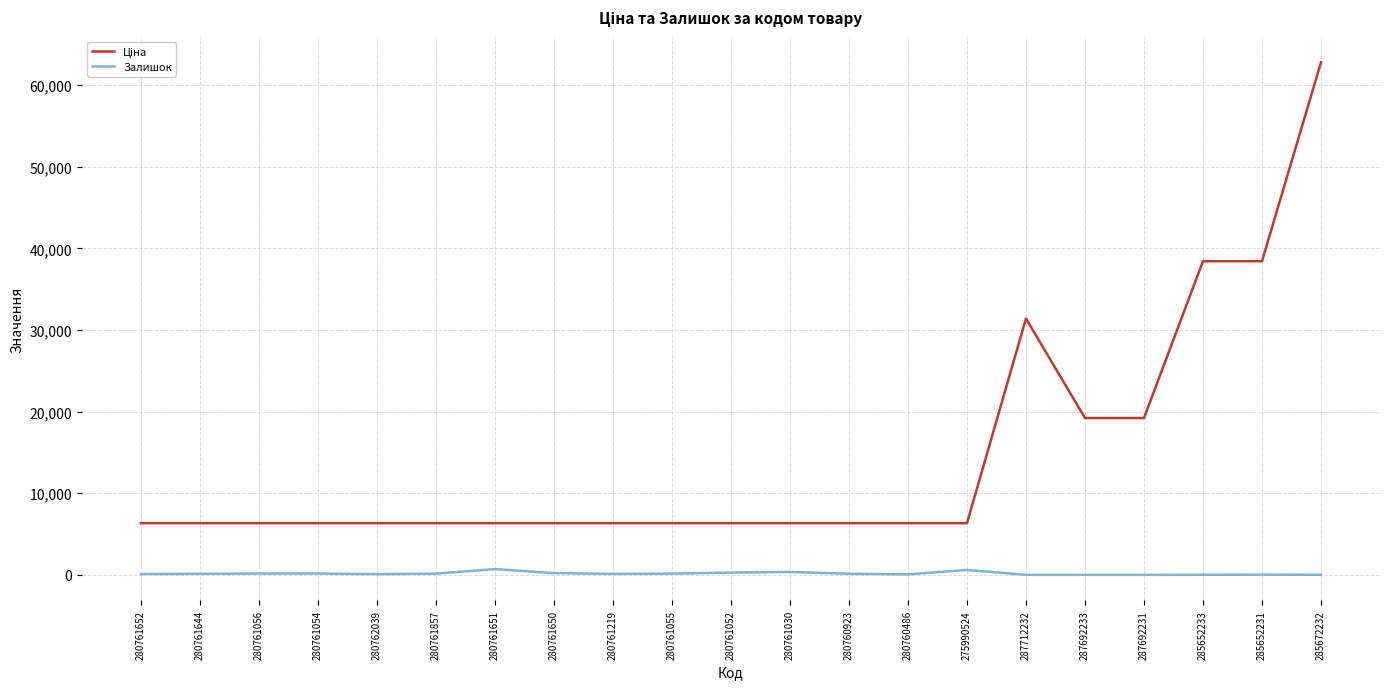

The Залишок series shows 274.0 at 280761052. True or false?

True